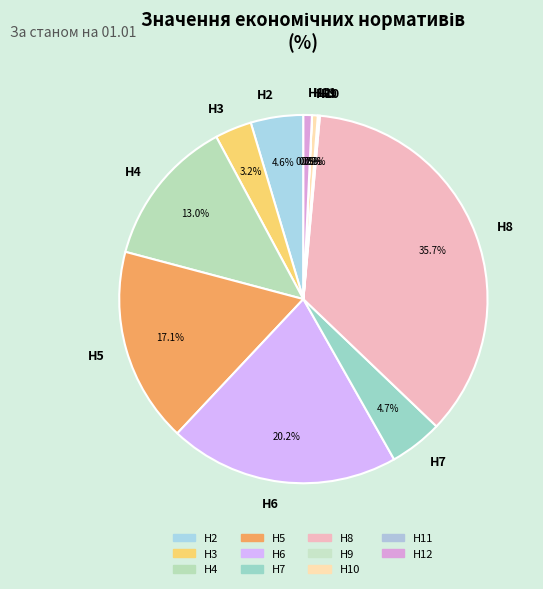

What is the total percentage of Н7 and Н8?

40.4%